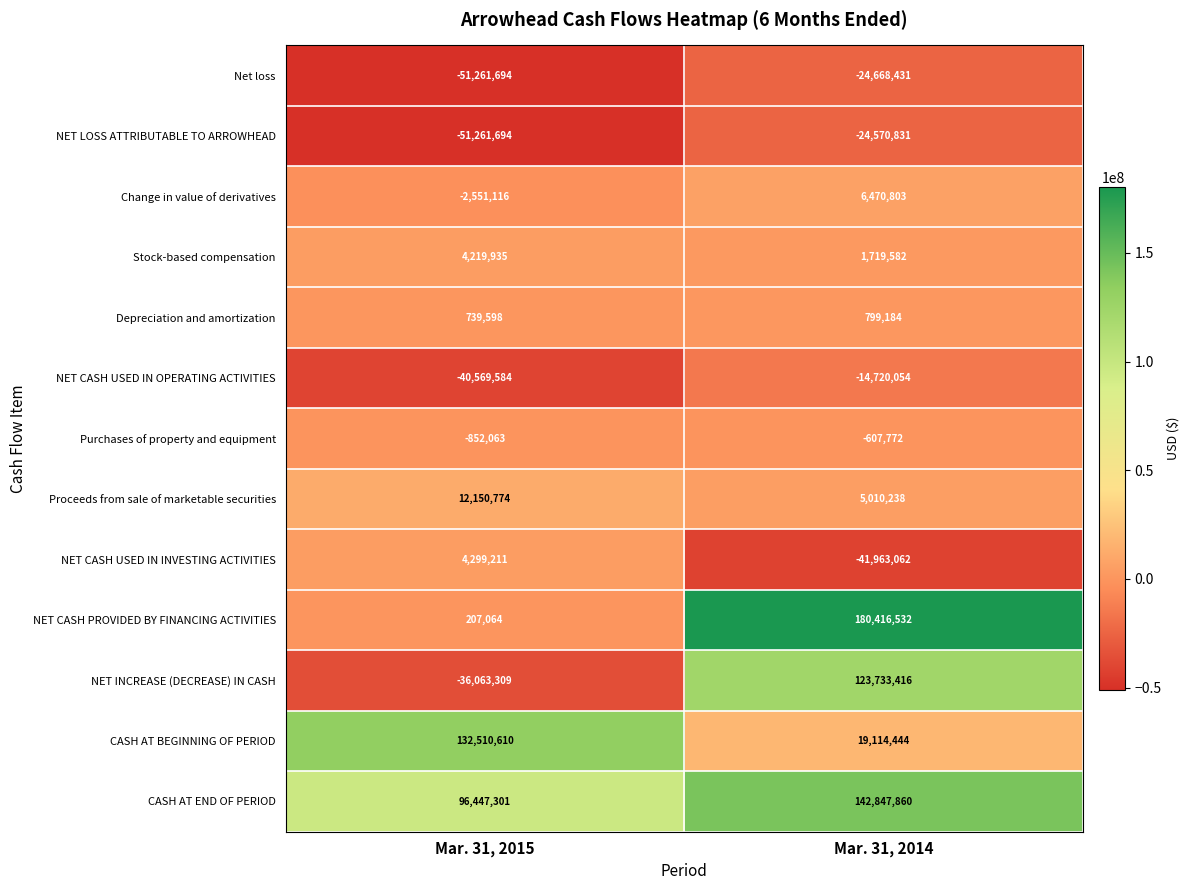

True or false: NET CASH PROVIDED BY FINANCING ACTIVITIES has a value of 316123 at Mar. 31, 2015.

False